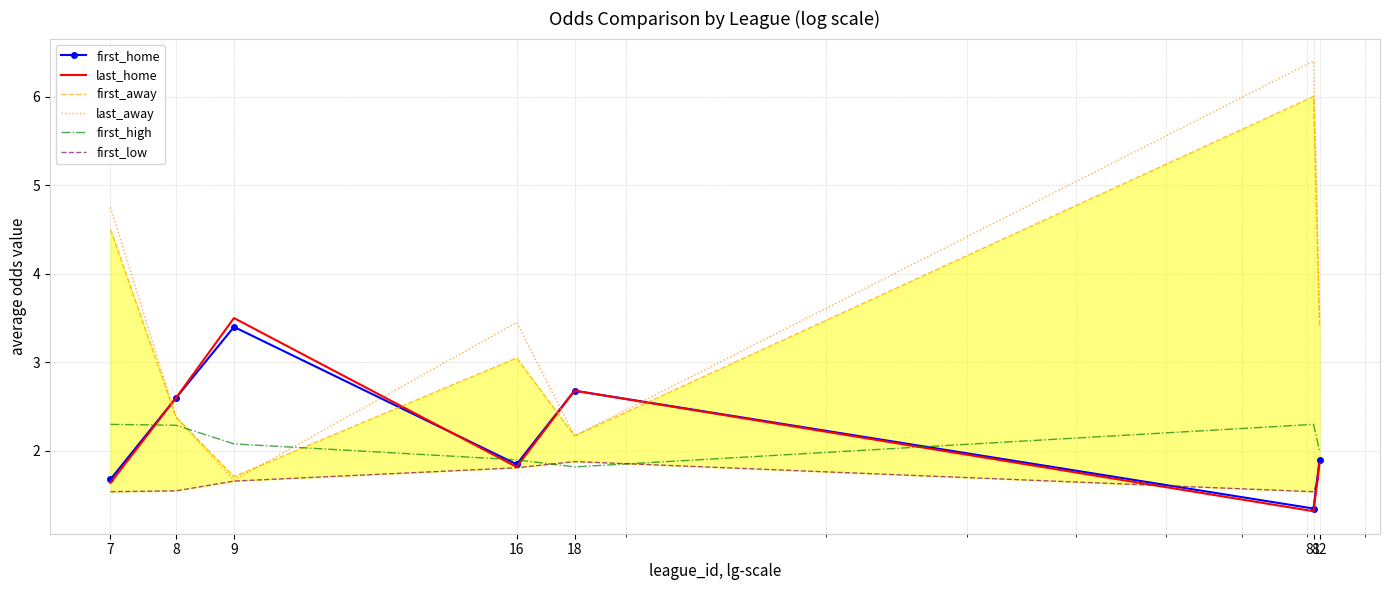

What is the difference between the maximum and minimum values in the first_home series?

2.0